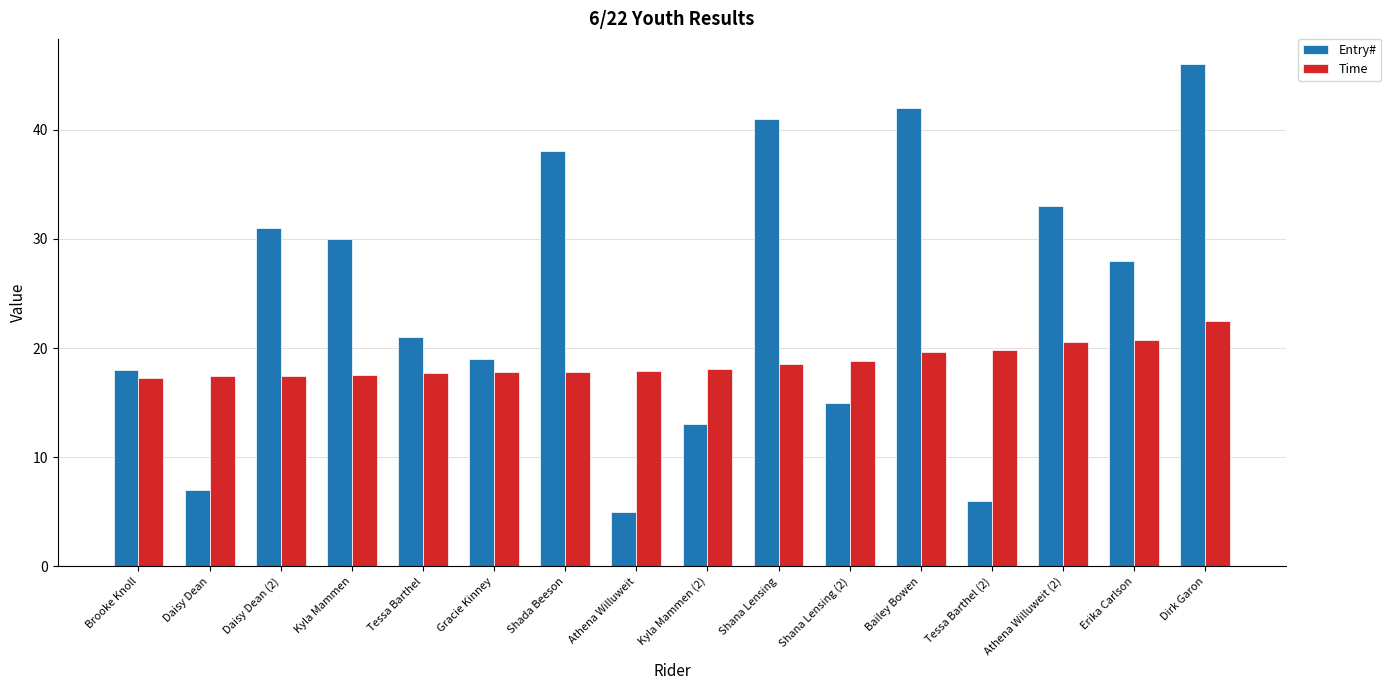

Read the Time value at Dirk Garon.

22.5